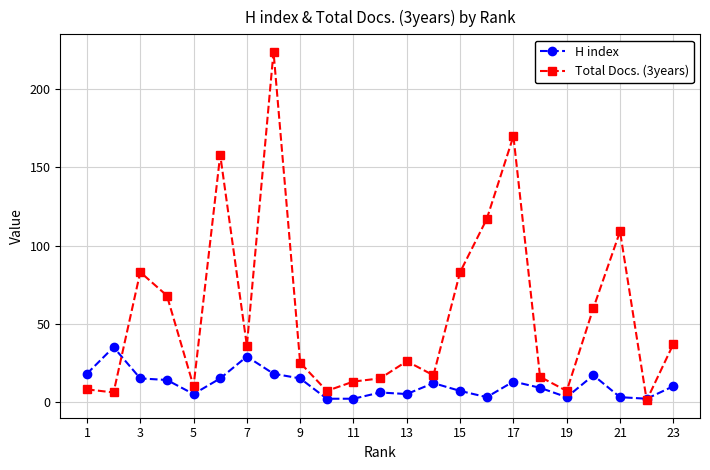

What is the maximum value shown in the chart?

224